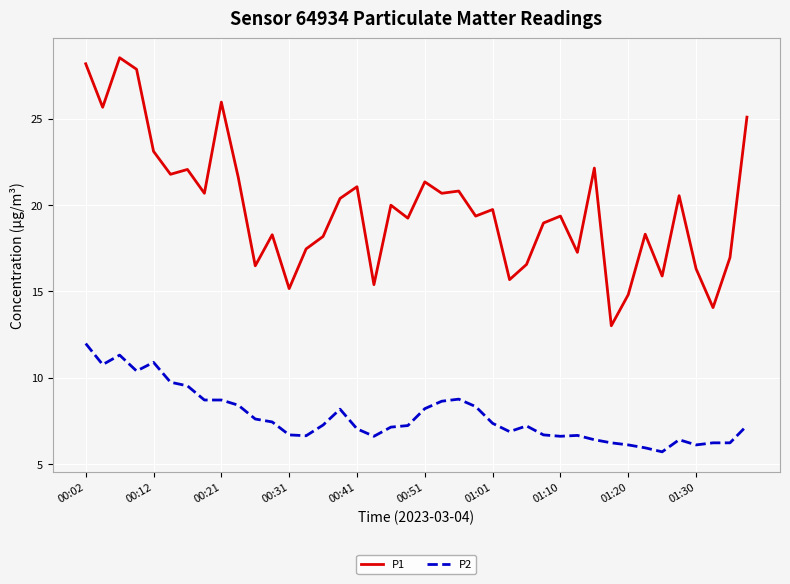

True or false: P1 and P2 intersect in this chart.

False